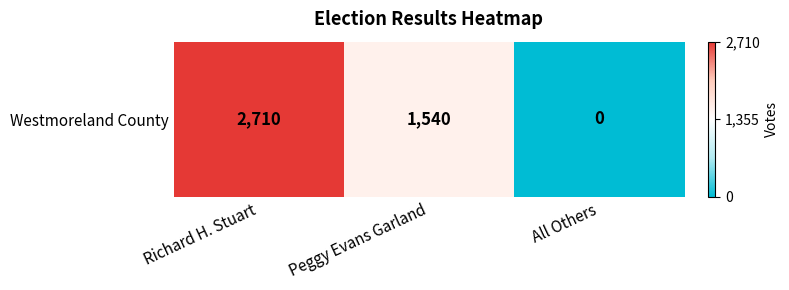

Rank the categories by value from highest to lowest.

Richard H. Stuart, Peggy Evans Garland, All Others